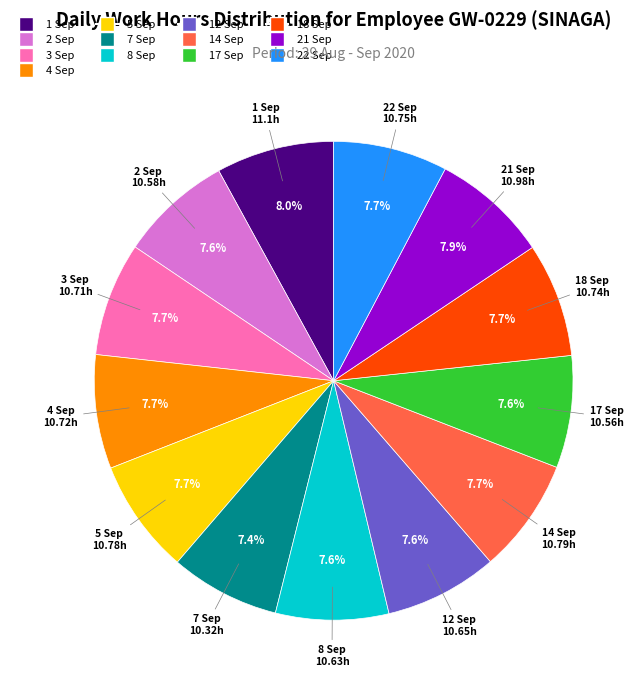

True or false: 22 Sep accounts for 1% of the total.

False